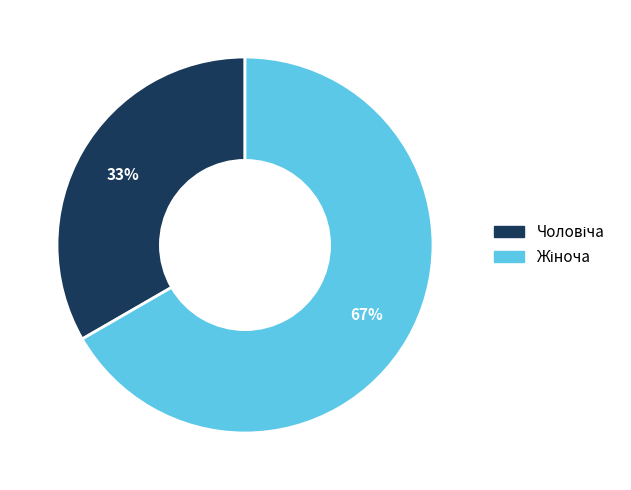

Is there any slice that represents more than half of the pie?

Yes